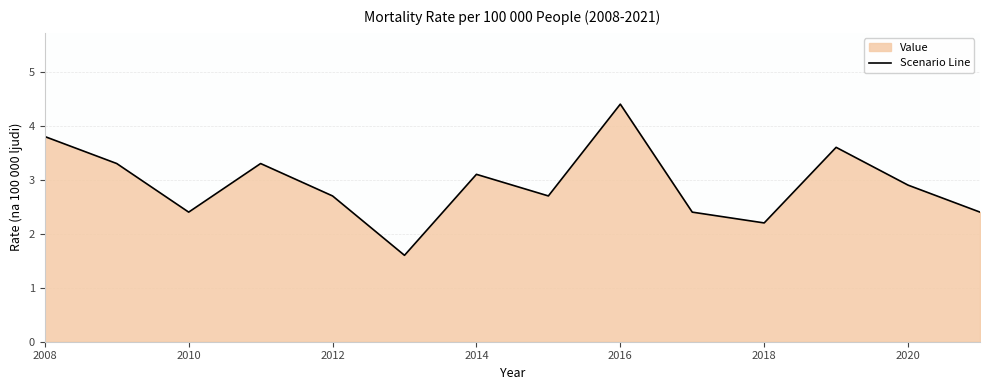

Which has a higher value, 2012 or 2010?

2012